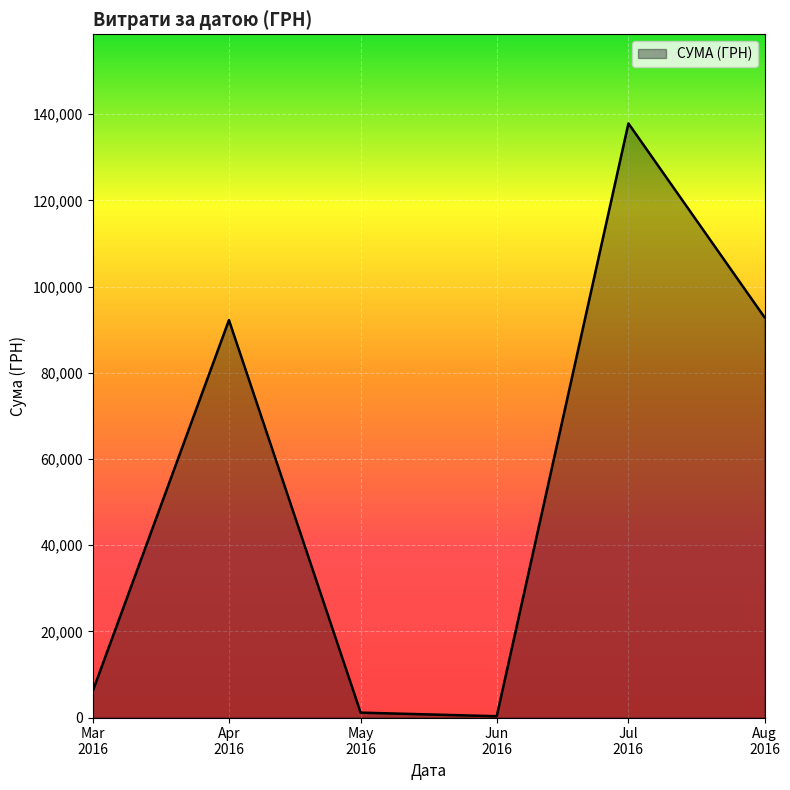

What is the maximum value shown in the chart?

137843.0